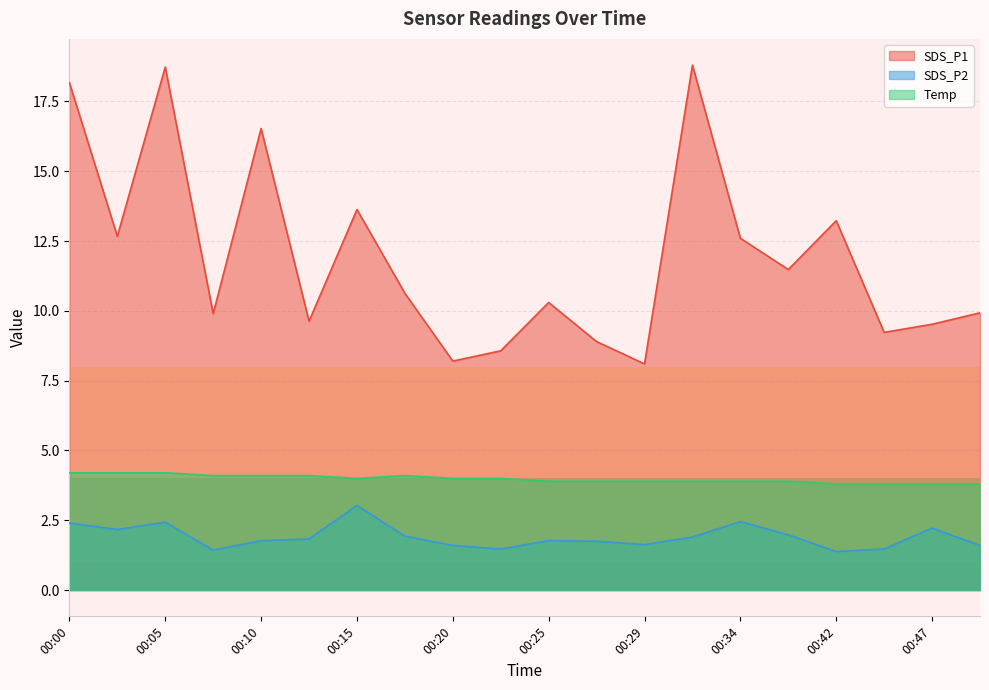

What is the difference between the maximum and minimum values in the SDS_P1 series?

10.7